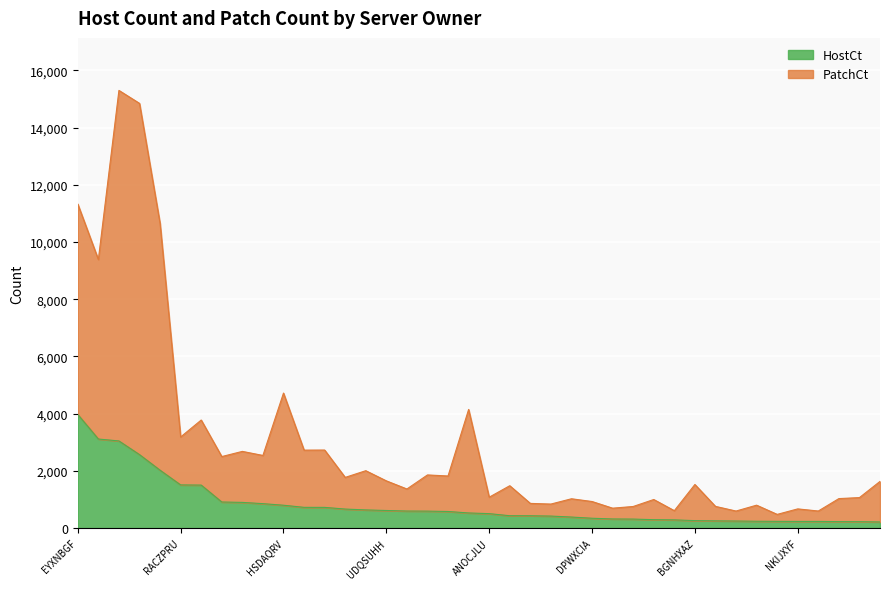

Reading left to right, transcribe all the data shown in this chart.

HostCt: EYXNBGF=3972	CKMRXVA=3113	MIABCJT=3046	CCBFJKC=2568	JUQSXKI=2023	RACZPRU=1509	VGDSOFF=1503	QSJBRKC=912	EJZRDBP=898	WRWTCWR=854	HSDAQRV=799	EIFIRUX=725	ZNLBYAW=724	MHVDXFH=665	WPFIFLQ=635	UDQSUHH=615	WNMBEJS=596	KQQSBNX=593	AXGBIDL=580	KWDEFDN=529	ANOCJLU=505	KJFNOAQ=432	CYBNAIQ=431	QWTSJAK=420	RACYNXT=386	DPWXCIA=344	XWYVCDM=319	BIUQRRO=315	LIATJFE=294	NUJLZNW=287	BGNHXAZ=261	UQBUNZN=253	PBEHQHF=247	EWMJXBH=239	MNADOIX=235	NKIJXYF=233	FXSOXES=233	TUDRITR=226	IGVTDWZ=224	PDDOQOX=214
PatchCt: EYXNBGF=11326	CKMRXVA=9387	MIABCJT=15298	CCBFJKC=14845	JUQSXKI=10648	RACZPRU=3185	VGDSOFF=3777	QSJBRKC=2500	EJZRDBP=2681	WRWTCWR=2539	HSDAQRV=4719	EIFIRUX=2725	ZNLBYAW=2728	MHVDXFH=1772	WPFIFLQ=2006	UDQSUHH=1651	WNMBEJS=1367	KQQSBNX=1858	AXGBIDL=1821	KWDEFDN=4147	ANOCJLU=1080	KJFNOAQ=1481	CYBNAIQ=863	QWTSJAK=840	RACYNXT=1025	DPWXCIA=929	XWYVCDM=696	BIUQRRO=755	LIATJFE=999	NUJLZNW=609	BGNHXAZ=1524	UQBUNZN=759	PBEHQHF=596	EWMJXBH=801	MNADOIX=479	NKIJXYF=671	FXSOXES=597	TUDRITR=1031	IGVTDWZ=1066	PDDOQOX=1632